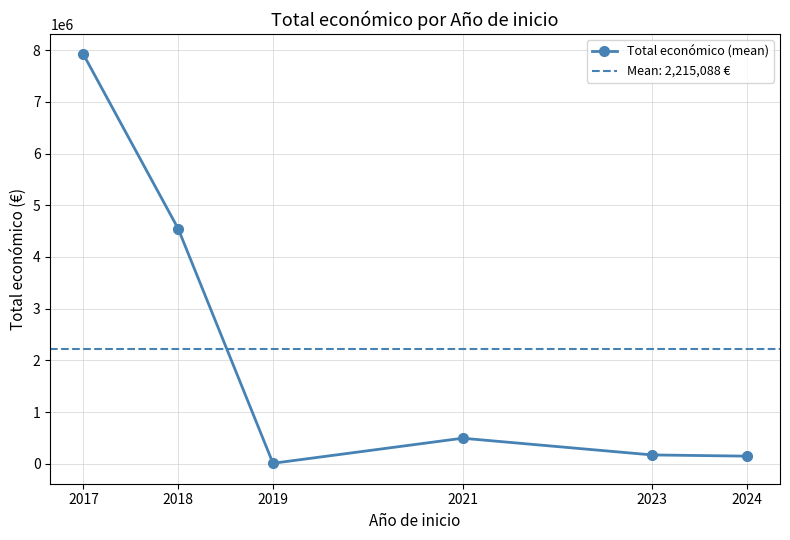

How many points are lower than both their immediate neighbors (excluding endpoints)?

1